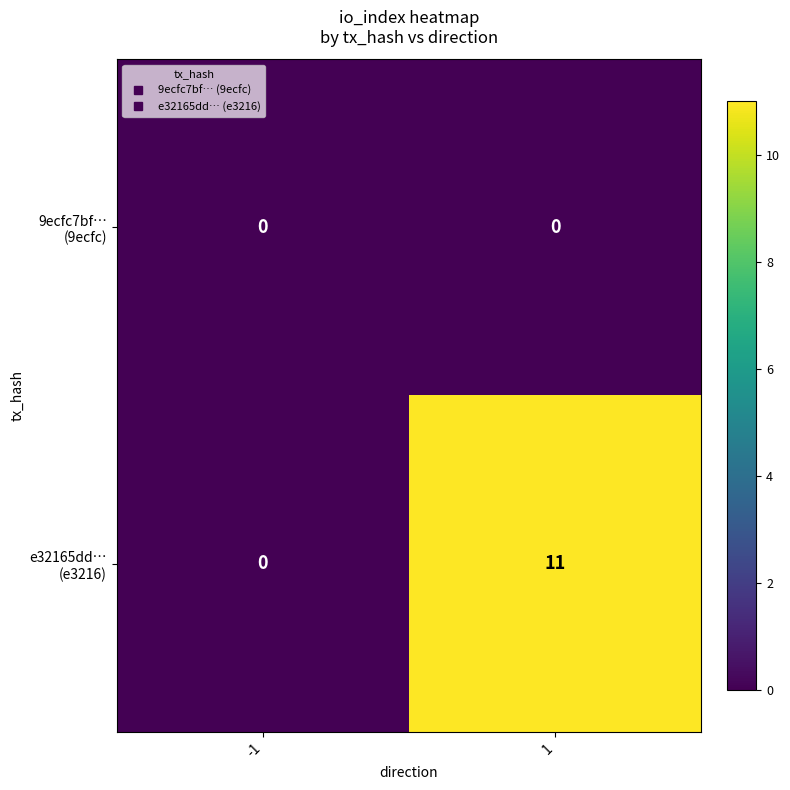

What is the total value across all series at 1?

11